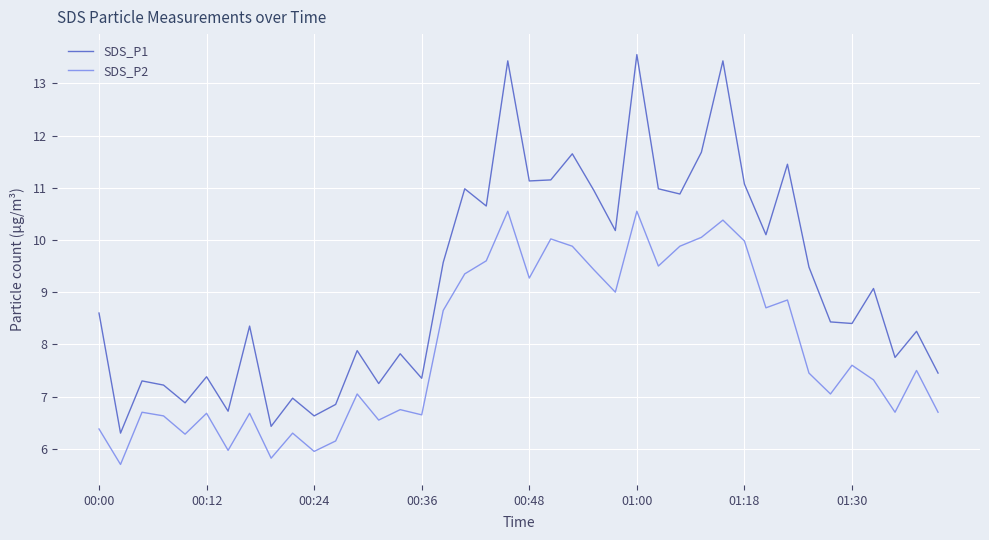

What is the minimum value shown in the chart?

5.7